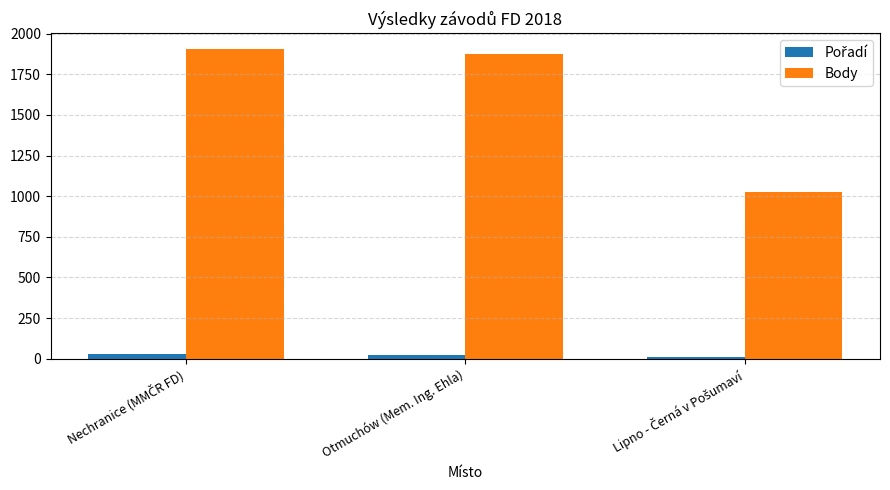

What is the maximum value shown in the chart?

1908